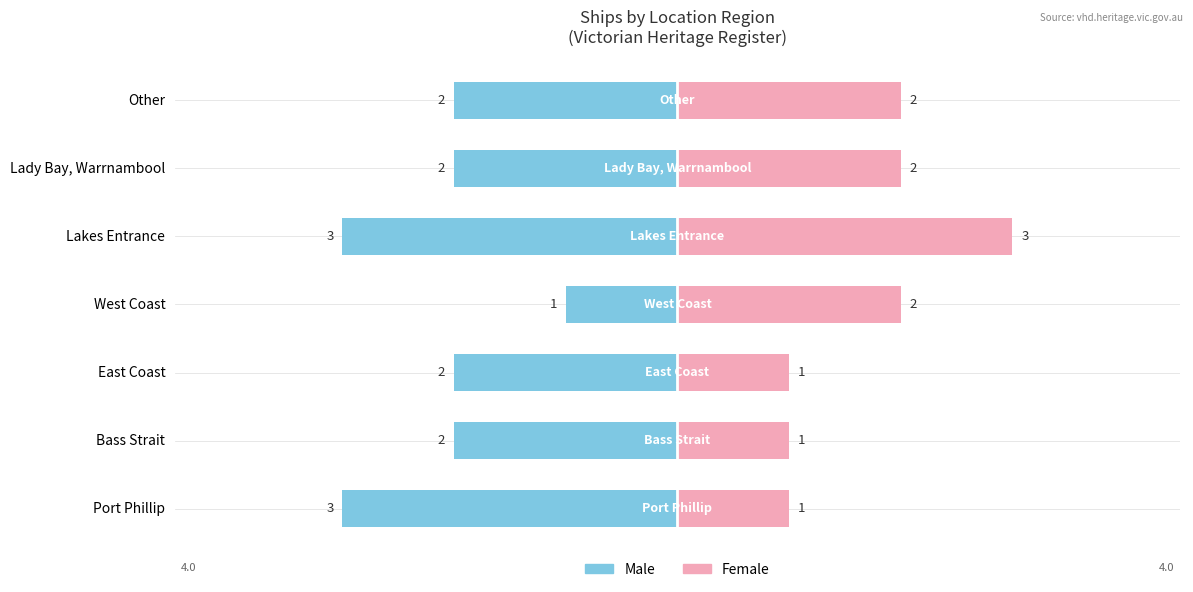

Count the Female values in the range 1 to 2.

6